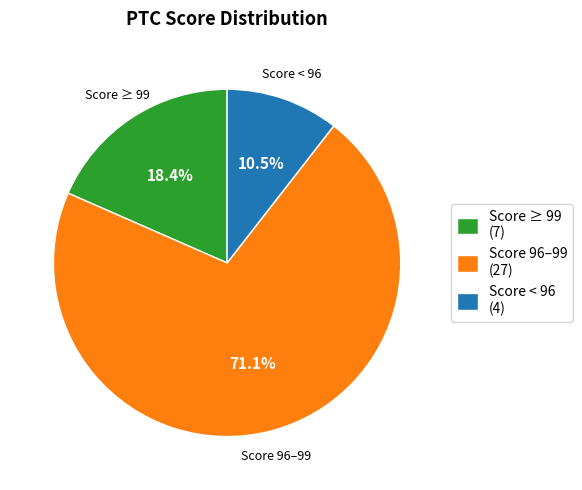

Combined, do Score ≥ 99 (7) and Score < 96 (4) account for over 50%?

No